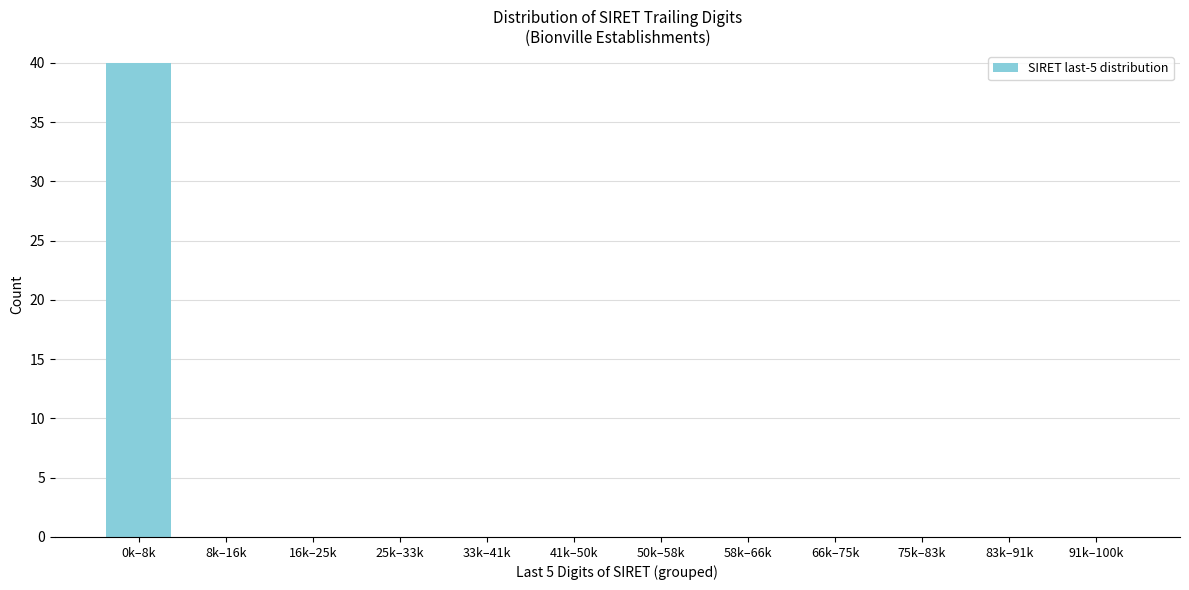

Reading left to right, list all the values displayed in this chart.

0k–8k=40	8k–16k=0	16k–25k=0	25k–33k=0	33k–41k=0	41k–50k=0	50k–58k=0	58k–66k=0	66k–75k=0	75k–83k=0	83k–91k=0	91k–100k=0